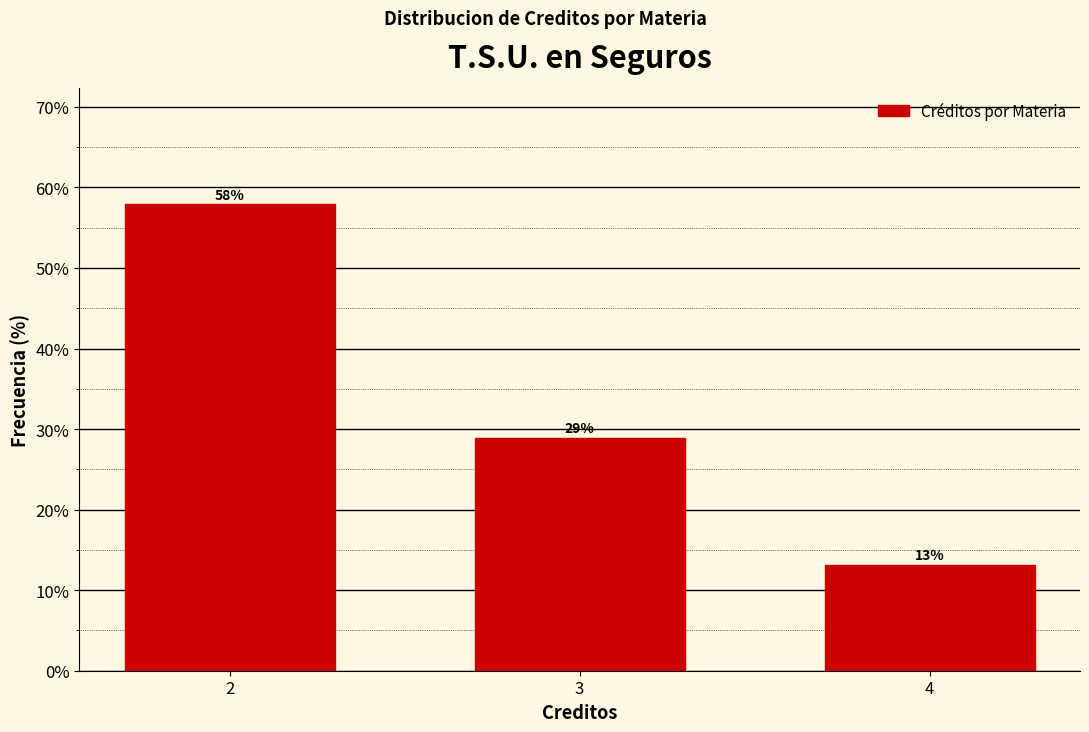

What is the maximum value shown in the chart?

57.9